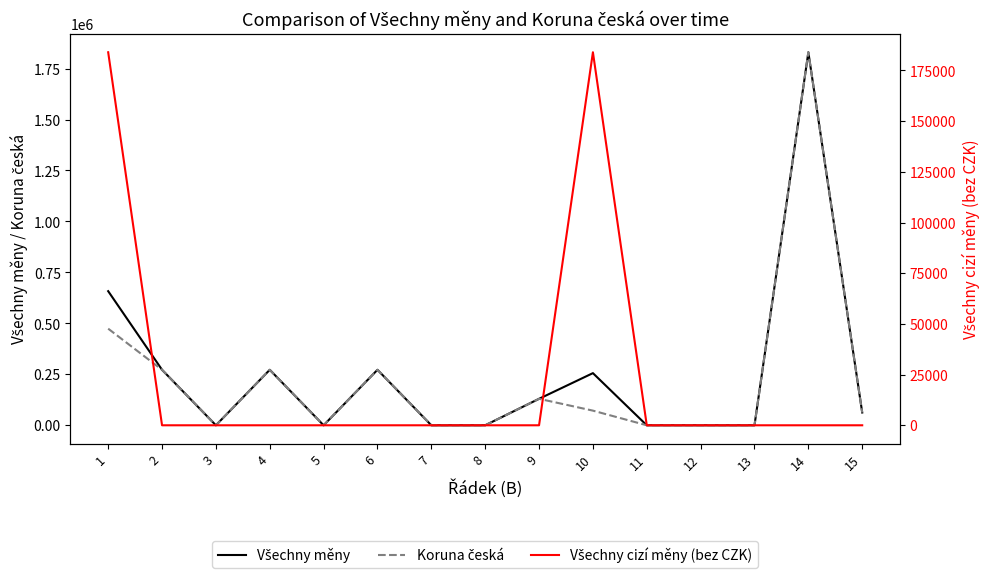

Between which two adjacent categories do Všechny cizí měny (bez CZK) and Koruna česká first intersect?

9 and 10